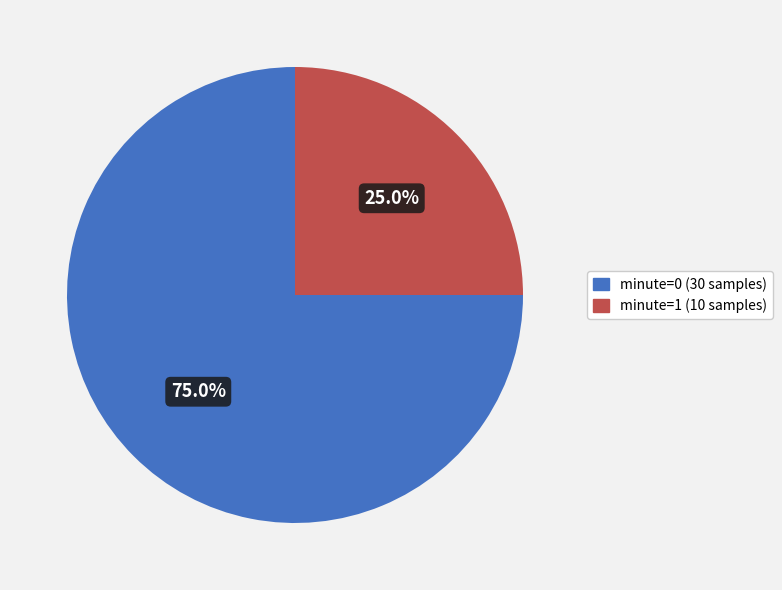

Is there a majority slice in this chart?

Yes